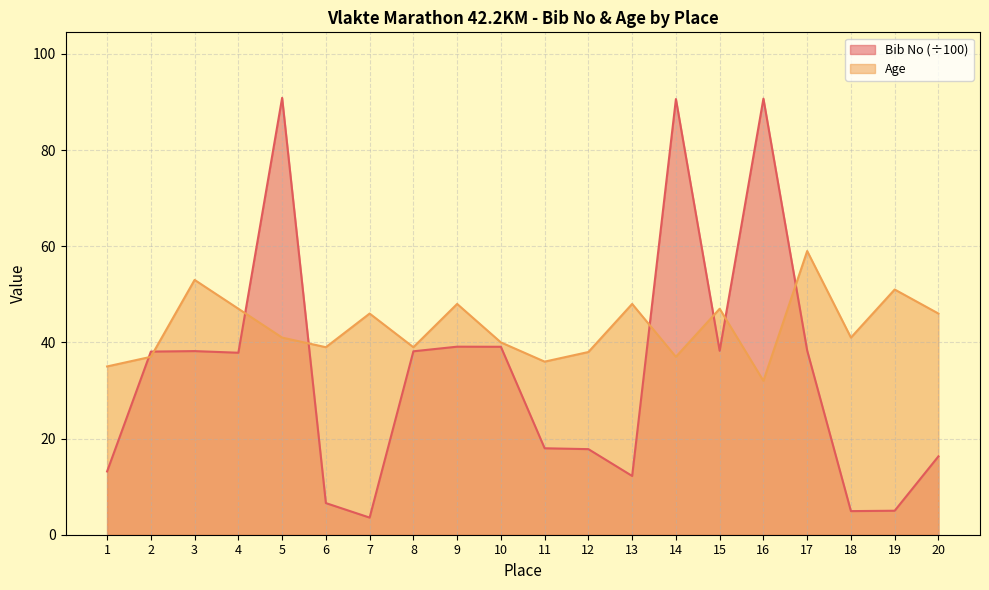

Reading left to right, extract all data points from this chart.

Bib No: 1=13.2	2=38.1	3=38.2	4=37.9	5=90.9	6=6.6	7=3.6	8=38.1	9=39.1	10=39.1	11=18.0	12=17.8	13=12.2	14=90.6	15=38.2	16=90.7	17=38.3	18=4.9	19=5.0	20=16.3
Age: 1=35.0	2=37.0	3=53.0	4=47.0	5=41.0	6=39.0	7=46.0	8=39.0	9=48.0	10=40.0	11=36.0	12=38.0	13=48.0	14=37.0	15=47.0	16=32.0	17=59.0	18=41.0	19=51.0	20=46.0